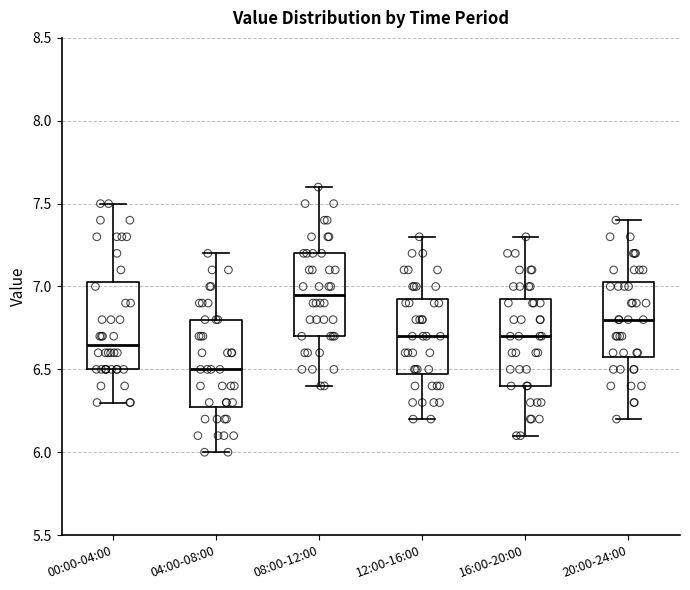

Where is the upper edge of the box for 08:00-12:00 on the y-axis? The values are not printed on the chart, so give them approximately, as read against the axis.

7.20